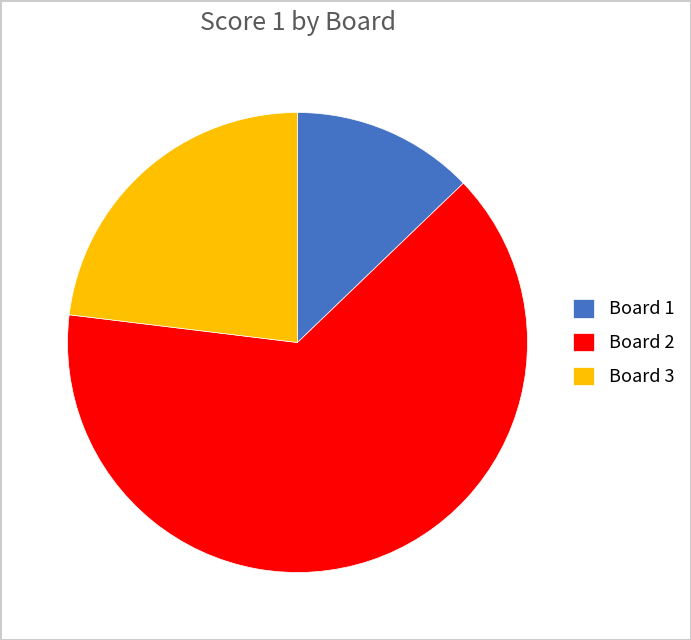

Is it true that Board 3 is 23% of the pie?

True